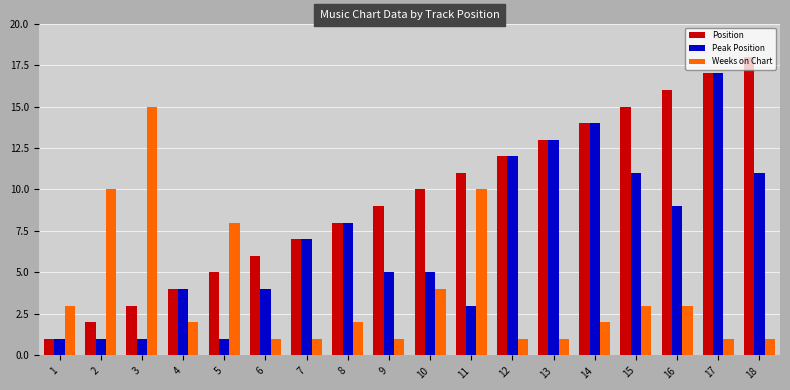

What is the average value of the Peak Position series?

7